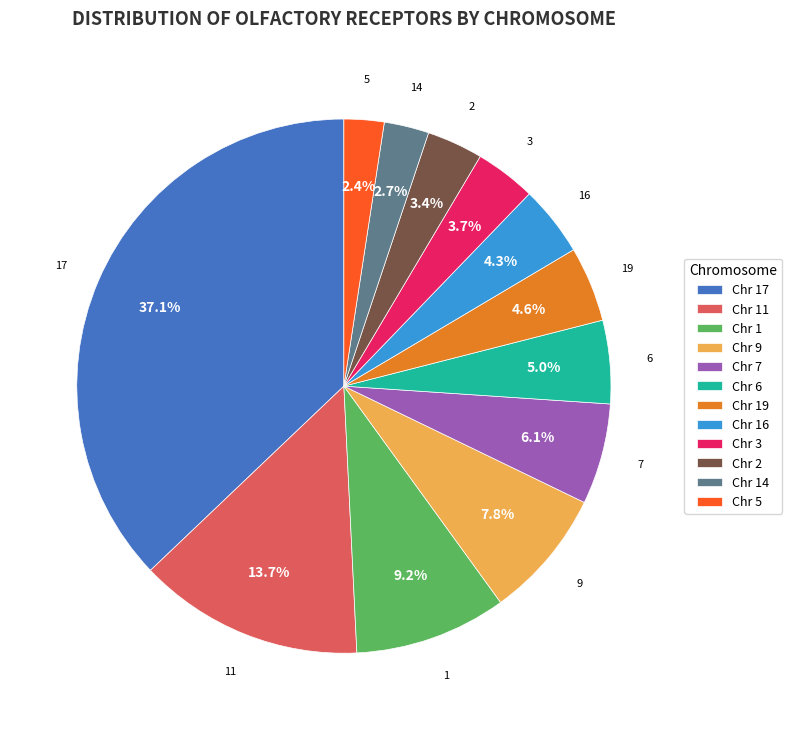

Count the number of slices in the pie.

12